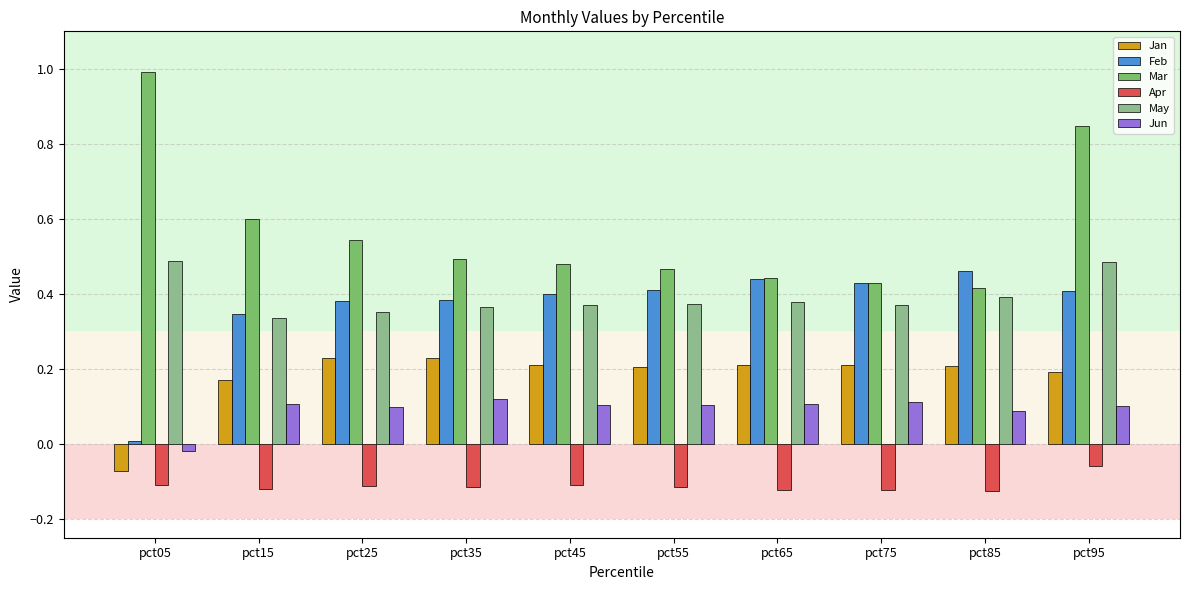

What is the sum of all Jan values?

1.8